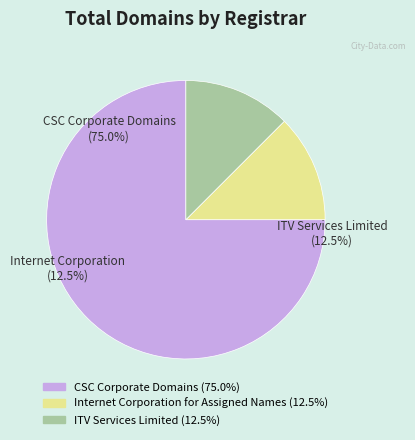

Combined, what portion of the pie is CSC Corporate Domains, Inc. and Internet Corporation for Assigned Names?

87.5%